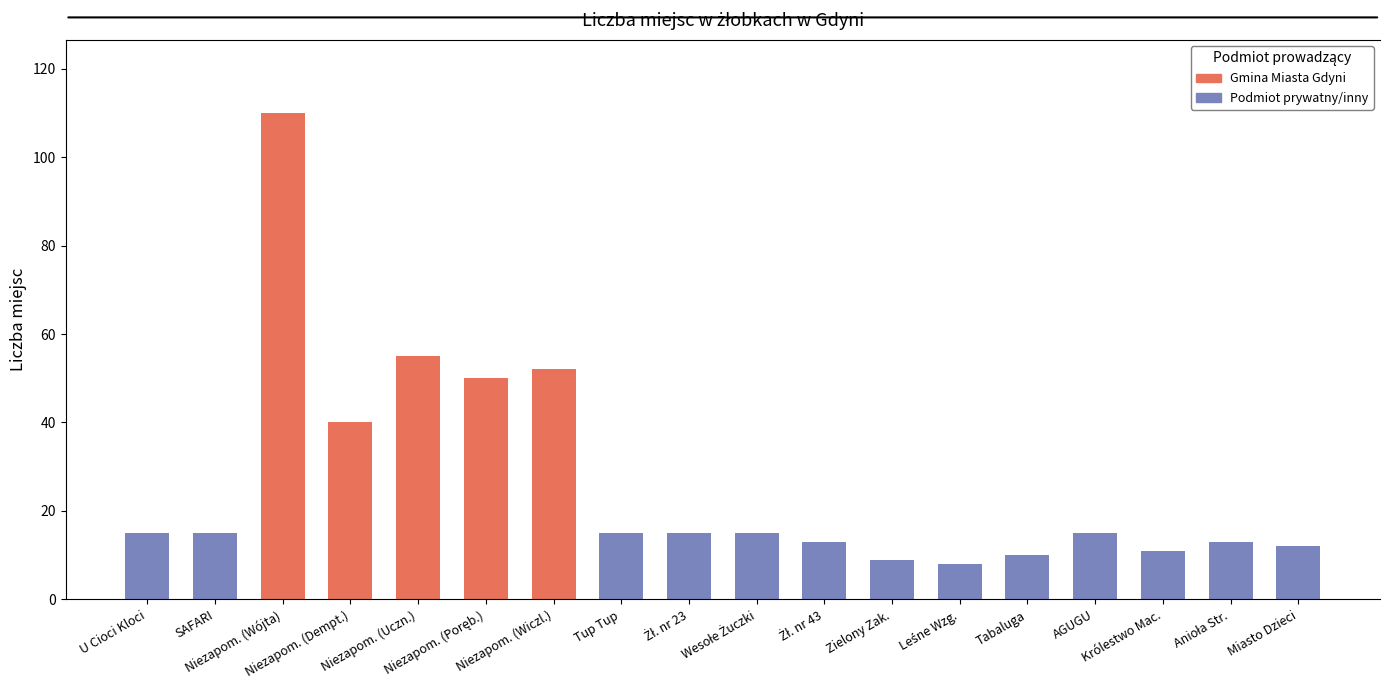

What is the sum of all Podmiot prywatny/inny values?

166